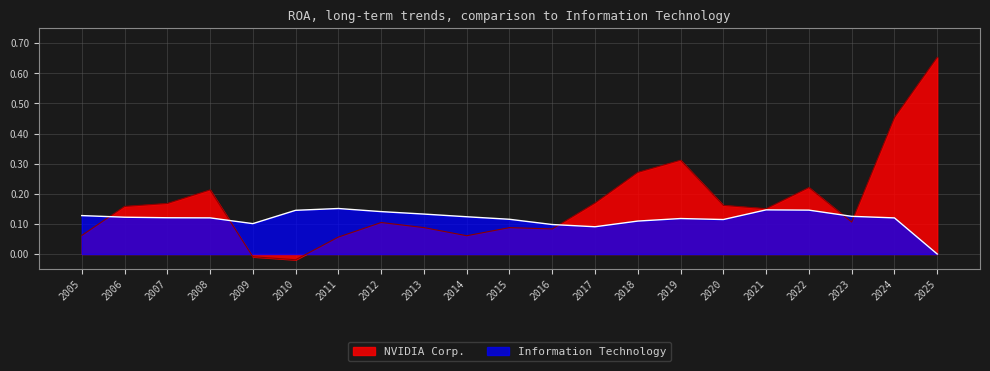

In NVIDIA Corp., how many points are lower than both neighbors (excluding endpoints)?

5